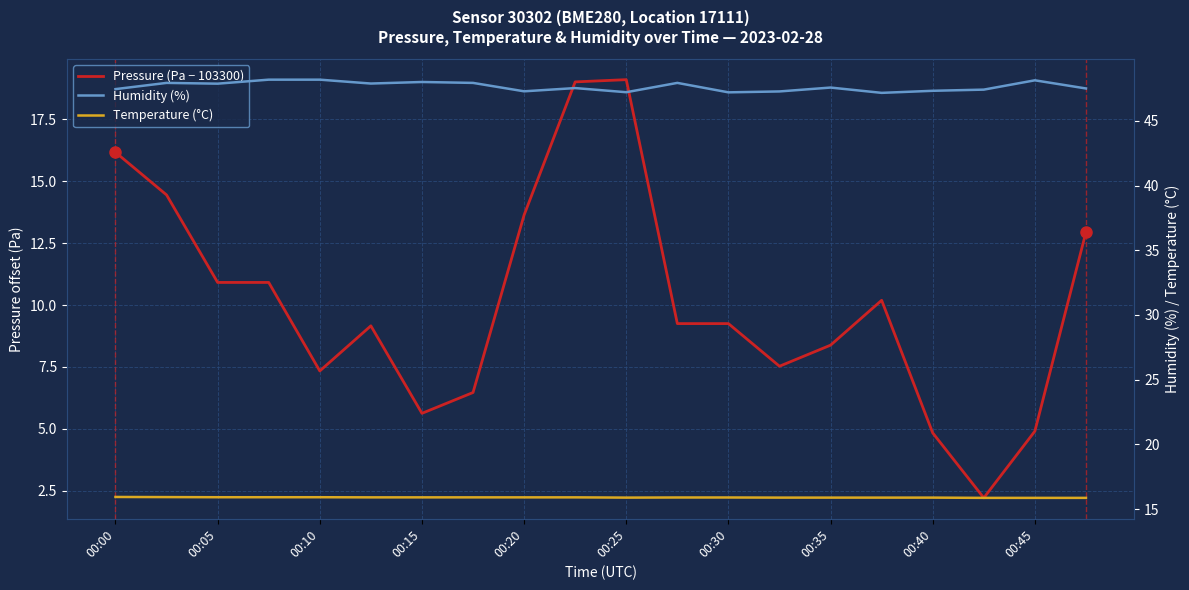

At how many categories does at least one series exceed 12?

20